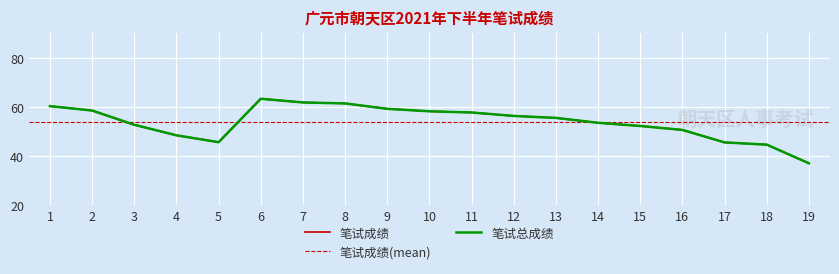

What is the value of the 笔试成绩 point at the 8th from the left?

61.4